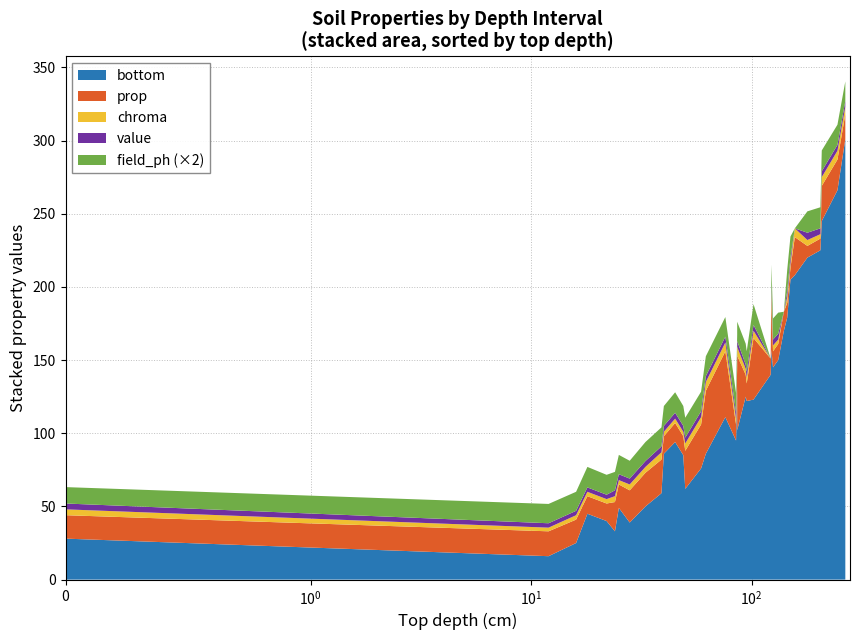

Reading right to left, list all the values displayed in this chart.

bottom: 111.0	76.0	59.0	39.0	28.0	301.0	266.0	245.0	208.0	157.0	123.0	102.0	86.0	62.0	50.0	33.0	24.0	220.0	179.0	145.0	125.0	94.0	45.0	18.0	225.0	205.0	150.0	132.0	86.0	40.0	22.0	170.0	140.0	122.0	95.0	85.0	49.0	25.0	16.0	12.0
prop: 45.0	30.0	23.0	22.0	16.0	17.0	21.0	24.0	26.0	34.0	42.0	51.0	43.0	26.0	23.0	20.0	17.0	8.0	10.0	11.0	15.0	13.0	12.0	14.0	8.0	8.0	11.0	14.0	12.0	12.0	11.0	13.0	11.0	12.0	11.0	13.0	16.0	16.0	17.0	16.0
chroma: 6.0	5.0	5.0	4.0	4.0	5.0	6.0	6.0	6.0	6.0	5.0	6.0	6.0	5.0	4.0	4.0	6.0	4.0	4.0	4.0	4.0	3.0	3.0	2.0	3.0	3.0	3.0	4.0	3.0	3.0	2.0	0.0	0.0	4.0	4.0	3.0	3.0	3.0	2.5	3.0
value: 4.0	4.0	4.0	4.0	4.0	4.0	4.0	4.0	0.0	4.0	4.0	4.0	4.0	4.0	4.0	4.0	6.0	5.0	4.0	4.0	3.0	4.0	3.0	3.0	4.0	4.0	4.0	3.0	4.0	3.0	3.0	0.0	0.0	4.0	4.0	4.0	4.0	3.0	3.0	3.0
field_ph: 6.7	6.7	6.5	6.1	5.6	6.7	6.9	7.1	0.0	7.1	7.1	6.6	6.8	6.8	6.5	6.3	5.5	7.3	7.3	7.2	7.1	7.0	7.0	6.6	7.2	7.2	7.2	7.2	6.8	6.8	6.8	0.0	0.0	7.0	6.7	6.8	6.6	6.5	6.6	6.5